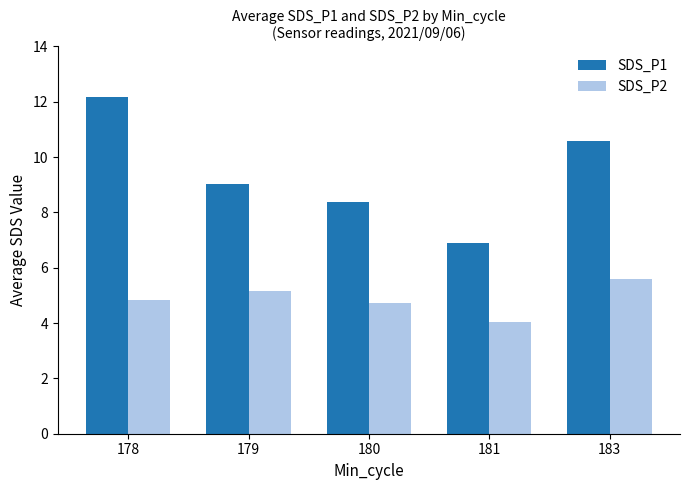

What are all the series names shown in the legend?

SDS_P1, SDS_P2